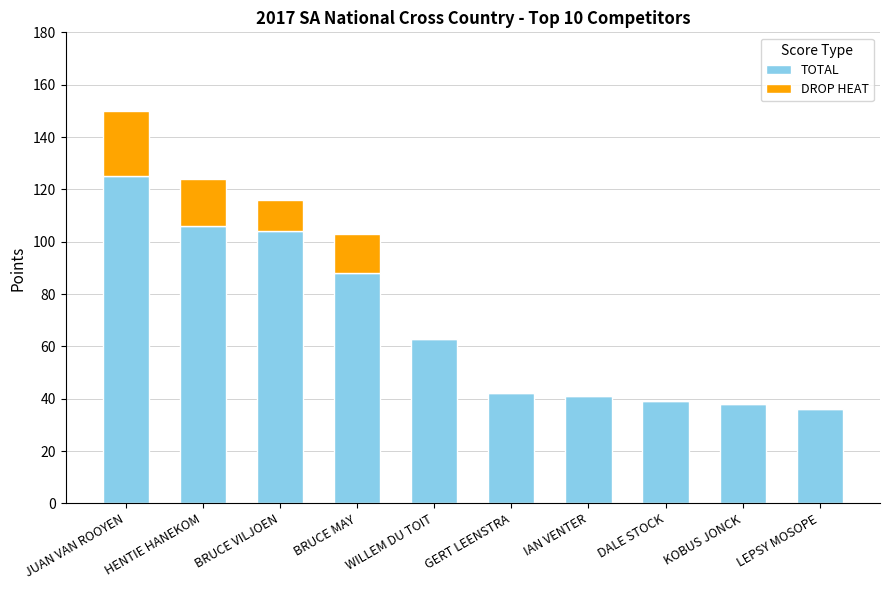

What is the sum of all TOTAL values?

682